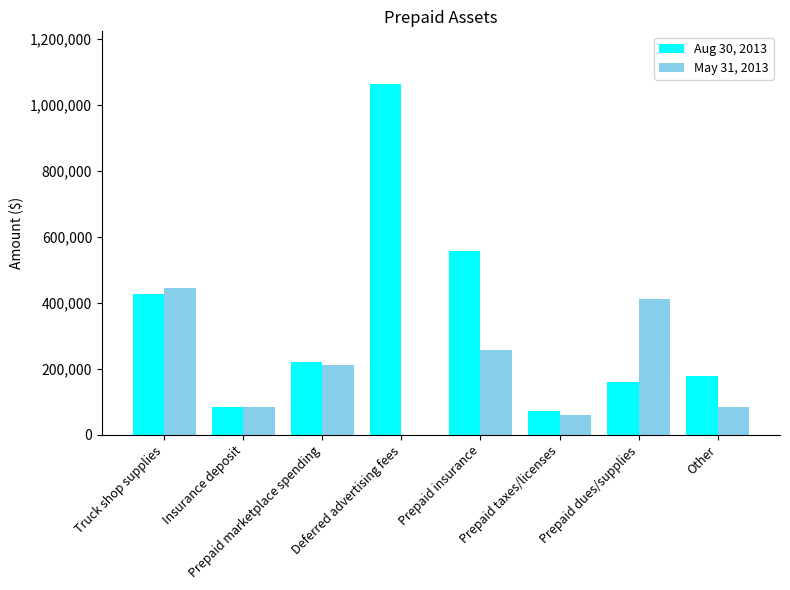

Which series changed the most between Insurance deposit and Prepaid dues/supplies?

May 31, 2013